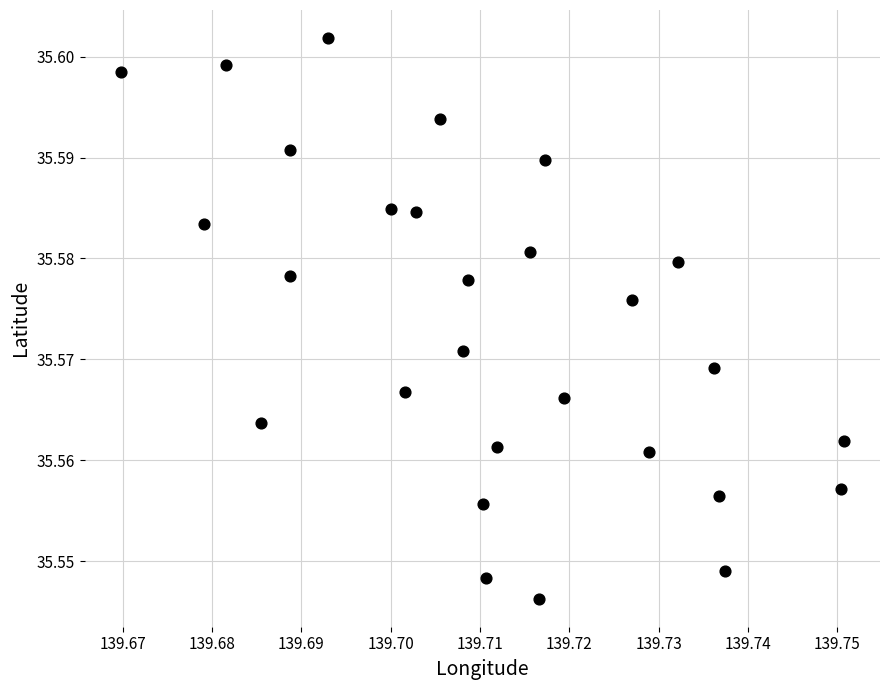

How many points are shown in the scatter plot?

28